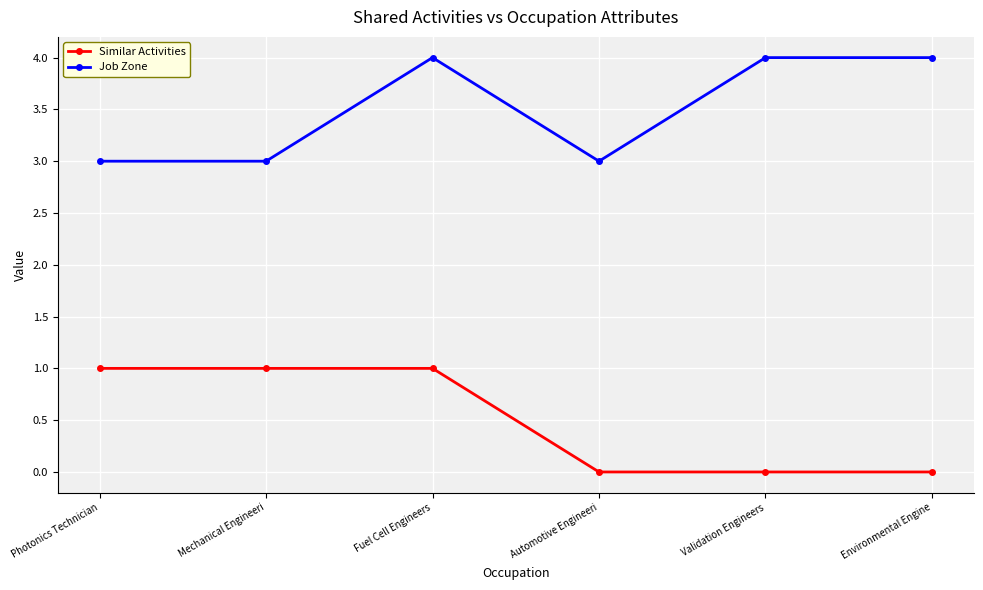

True or false: Job Zone and Similar Activities intersect in this chart.

False